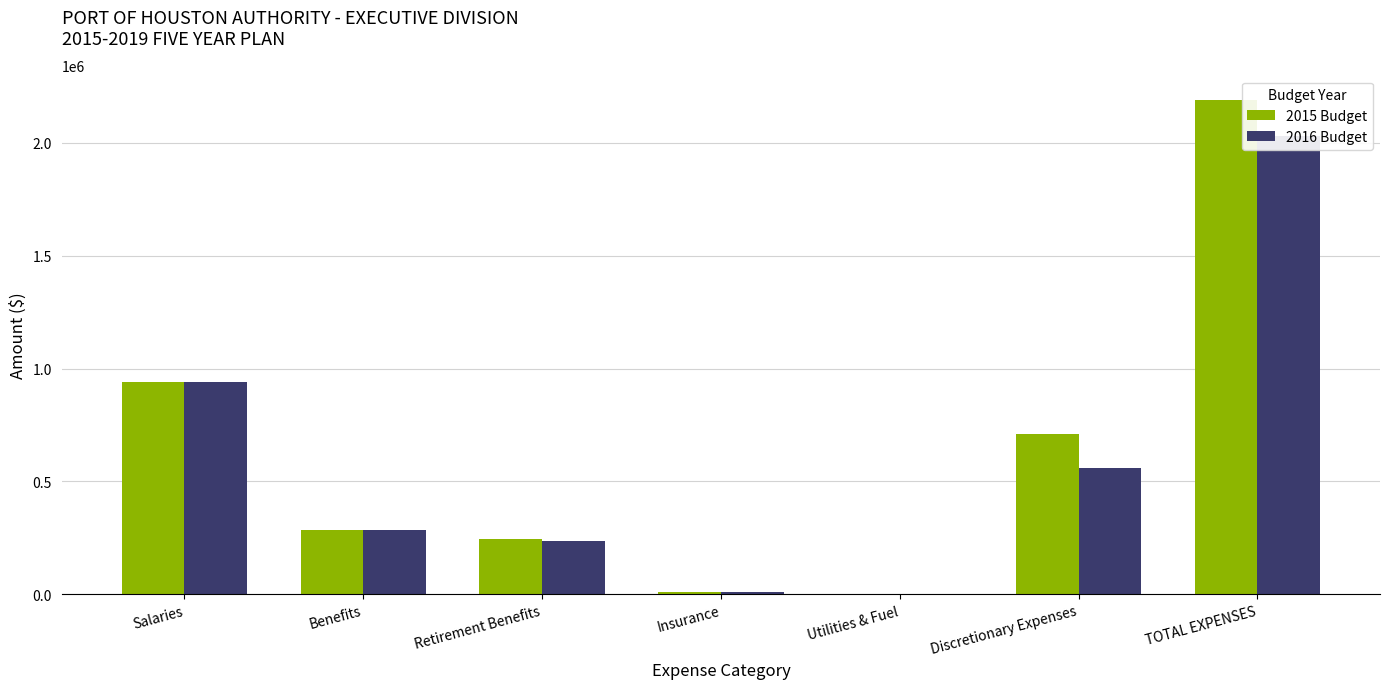

True or false: 2016 Budget has a value of 161881.6 at Benefits.

False